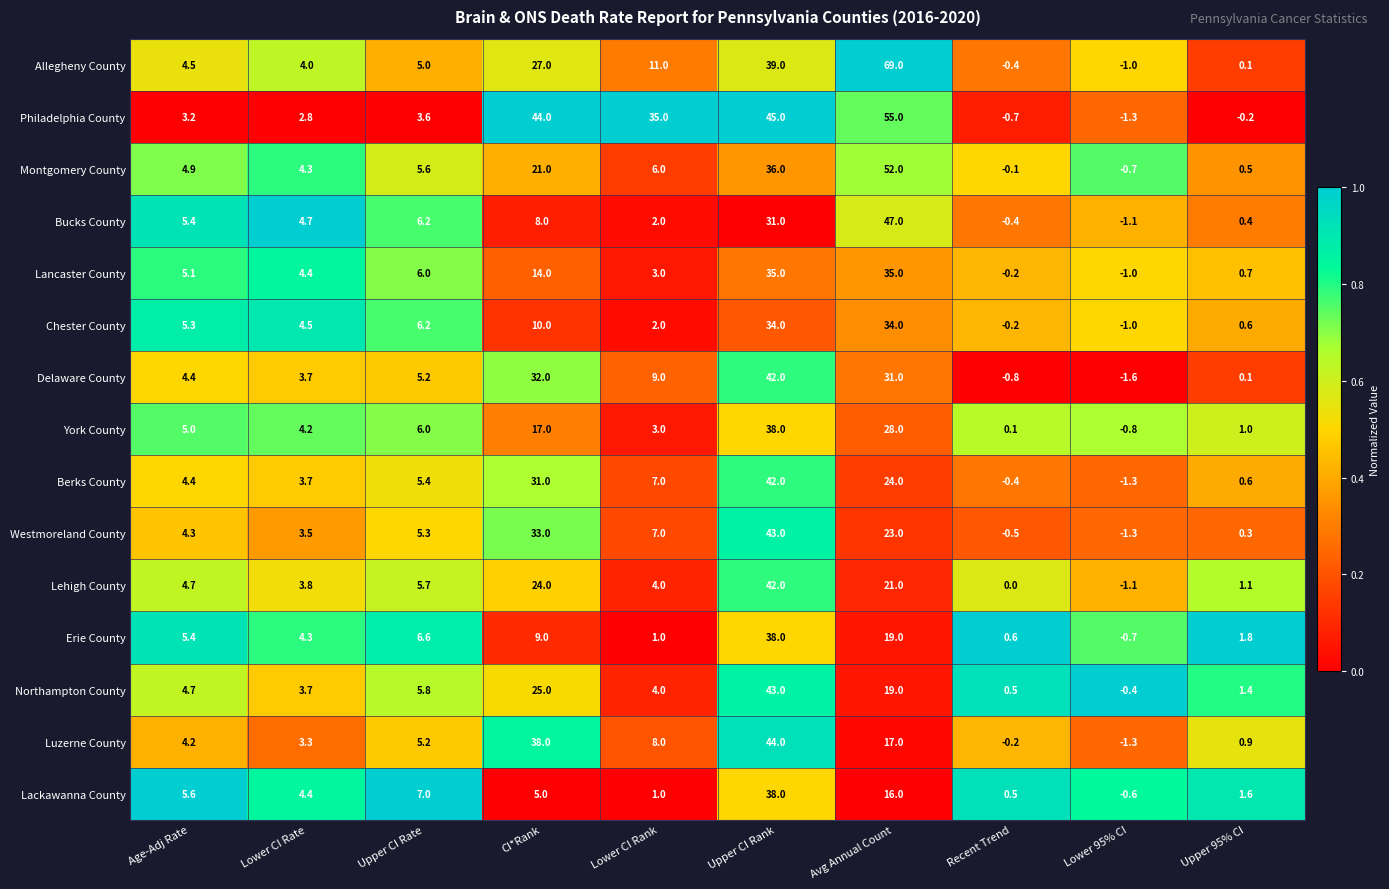

Which category has the lowest value across all series?

Lower 95% CI